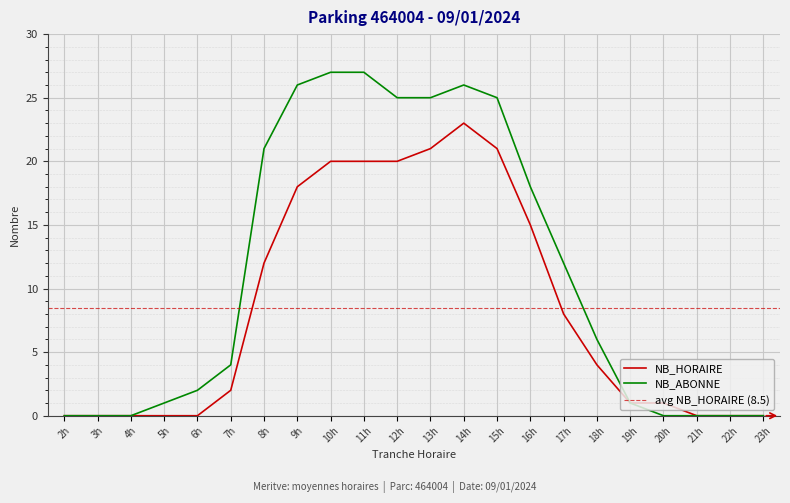

What is the maximum value for NB_HORAIRE?

23